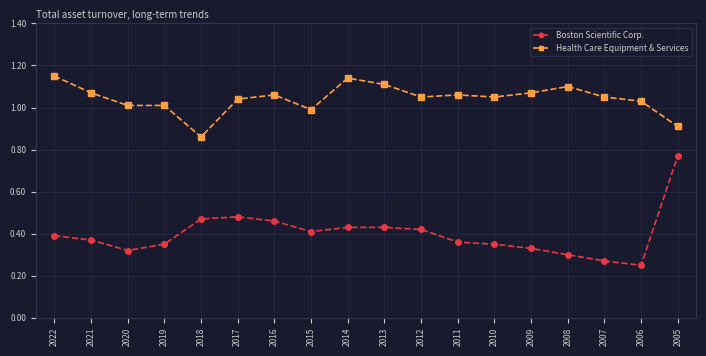

Between 2019 and 2013, which series saw the biggest shift?

Health Care Equipment & Services